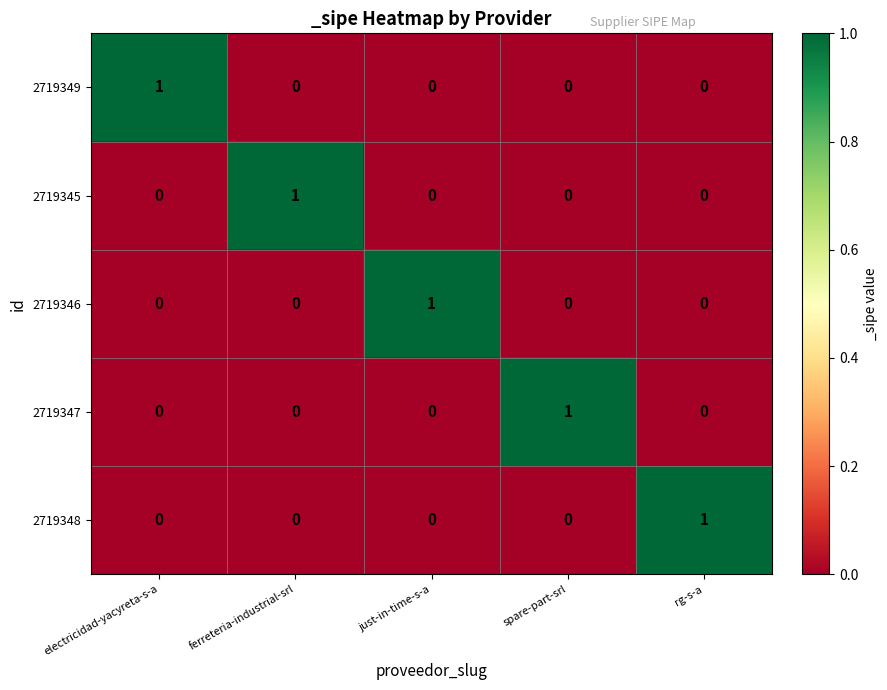

At how many categories does at least one series exceed 0?

5